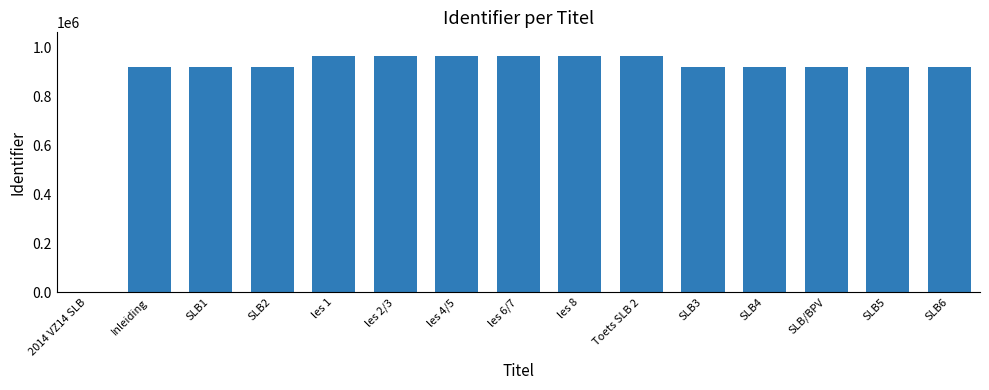

What is the change in value from les 2/3 to les 8?

+6